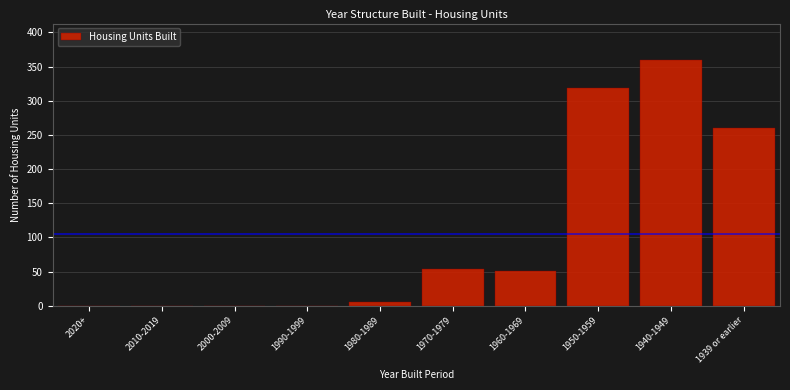

Reading left to right, list all the values displayed in this chart.

2020+=0	2010-2019=0	2000-2009=0	1990-1999=0	1980-1989=5	1970-1979=53	1960-1969=51	1950-1959=319	1940-1949=359	1939 or earlier=260